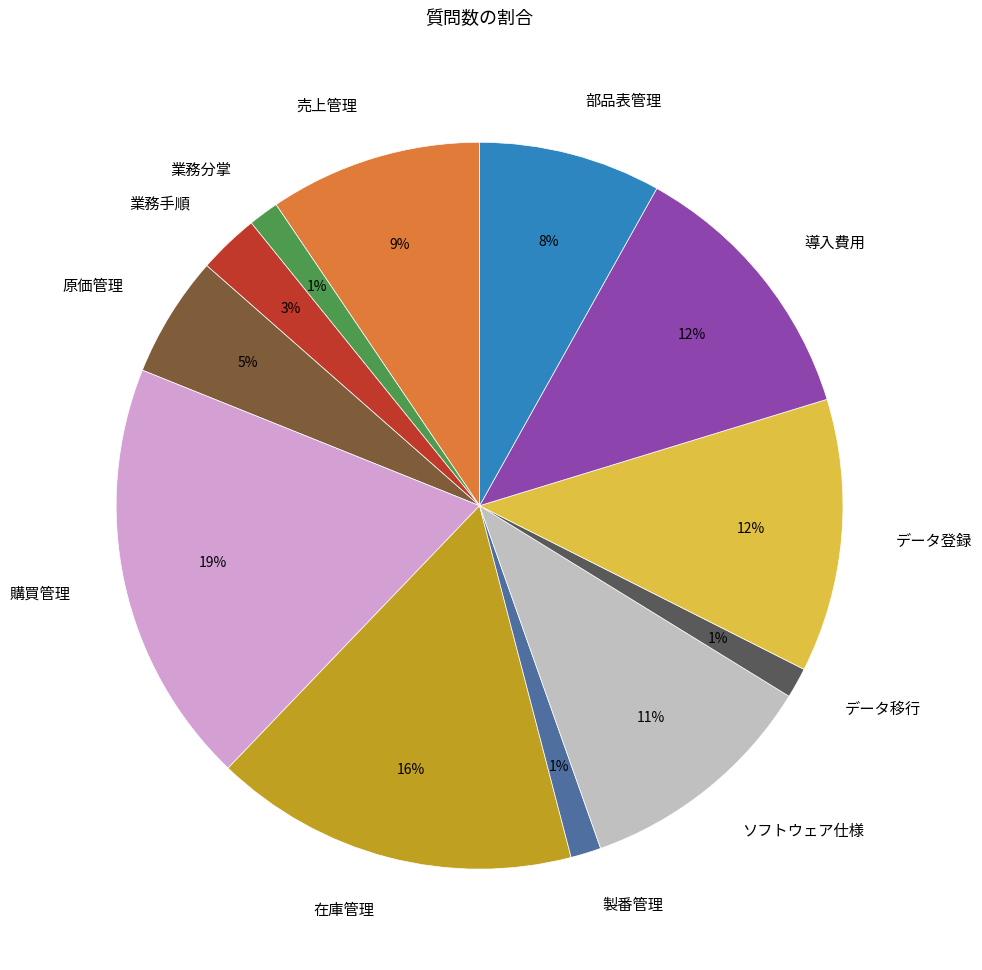

Is the sum of データ移行 and 購買管理 greater than half?

No